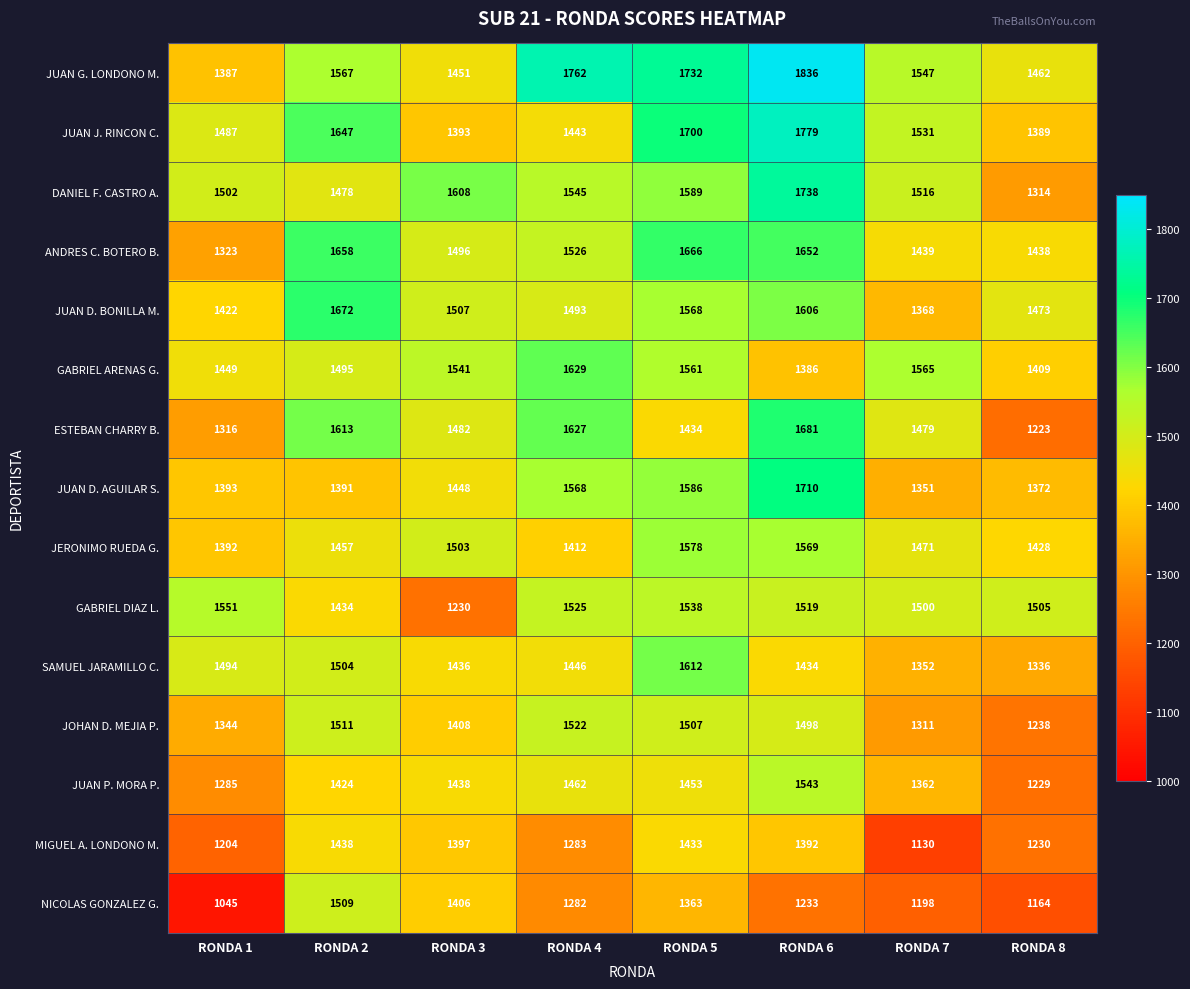

Which series has the largest range (max minus min)?

NICOLAS GONZALEZ G.